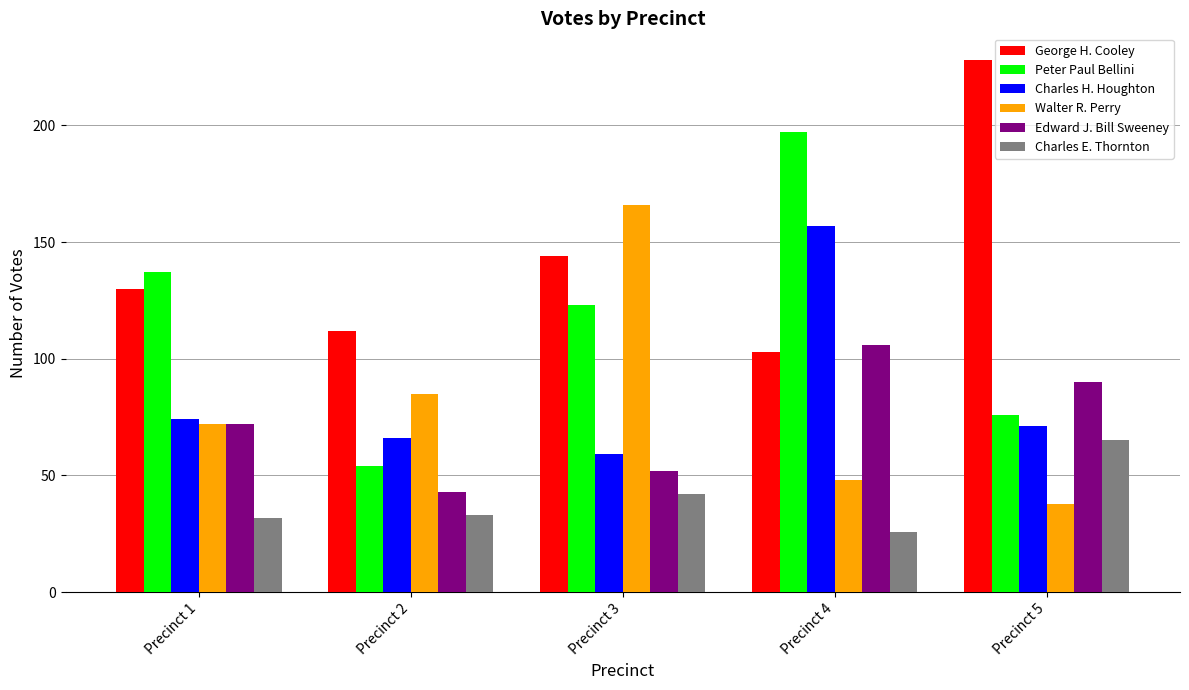

What is the difference between the Charles E. Thornton values at Precinct 2 and Precinct 4?

7